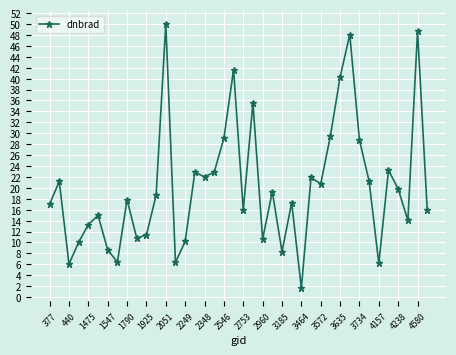

True or false: there are more than 1 points higher than both neighbors.

True